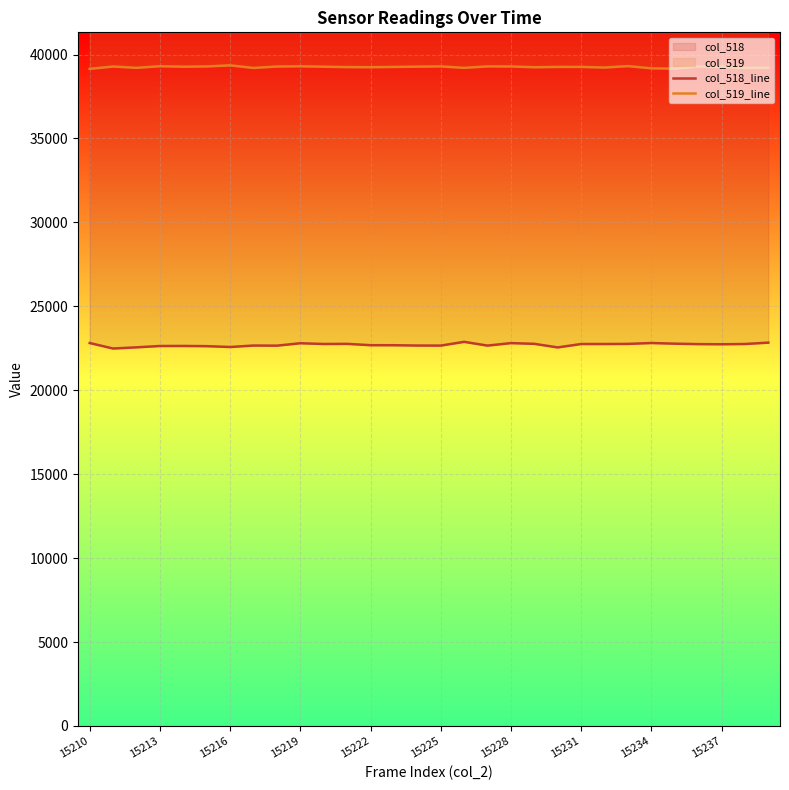

Where is the first local maximum for col_519_line?

15213